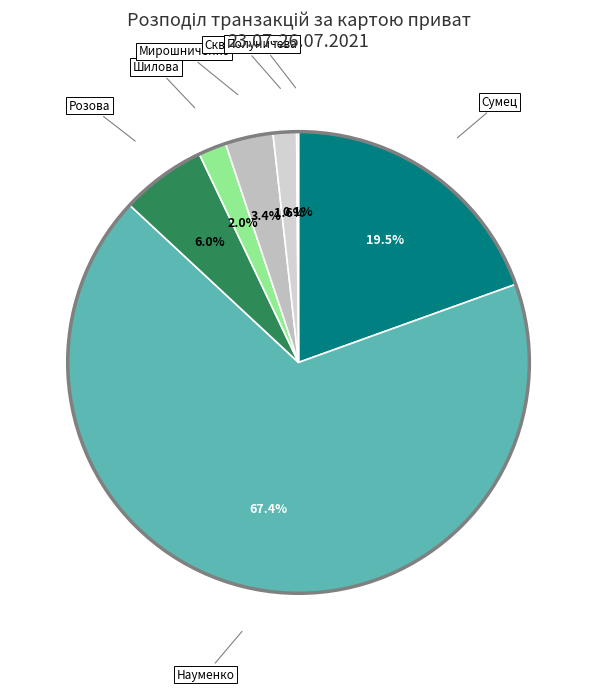

Which category accounts for the majority?

Науменко